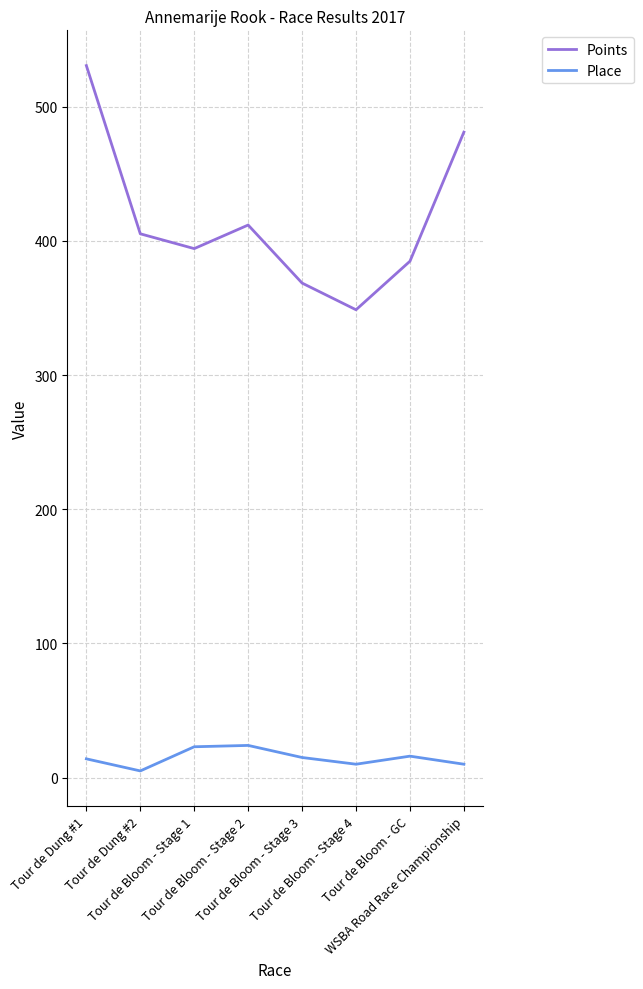

What is the sum of the Place values at Tour de Dung #1 and WSBA Road Race Championship?

24.0